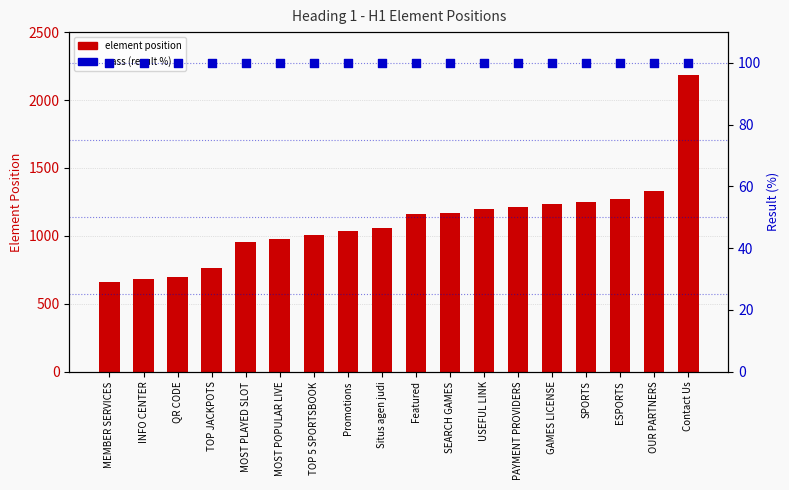

At how many categories does at least one series exceed 926?

14